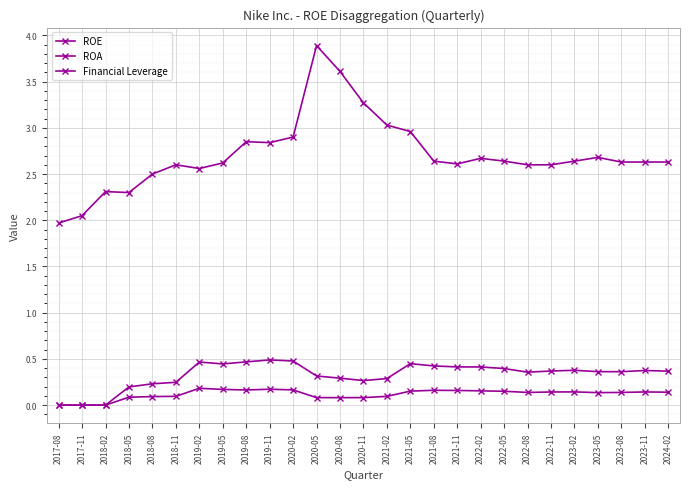

Count the number of data series in this chart.

3